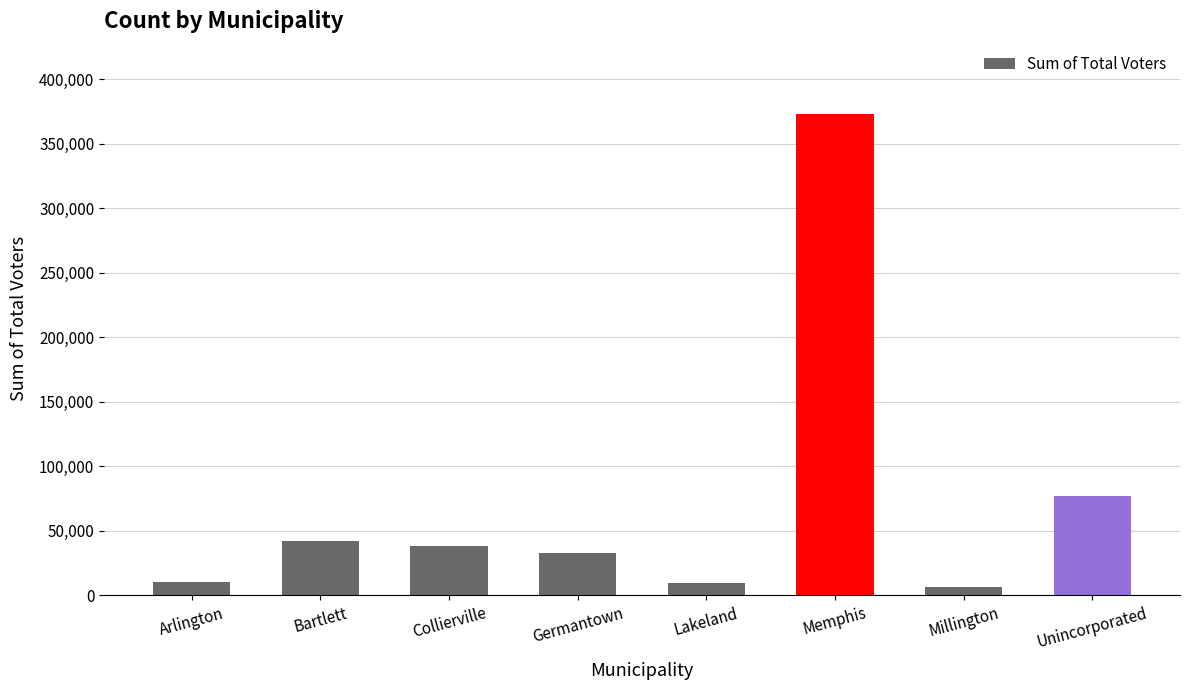

Where is the data nearest to the value 189887?

Unincorporated